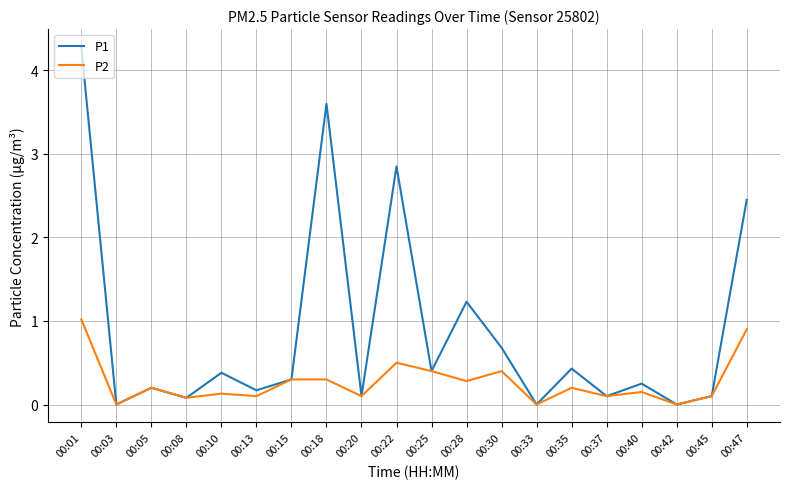

Rank the series by their average value, from highest to lowest.

P1, P2